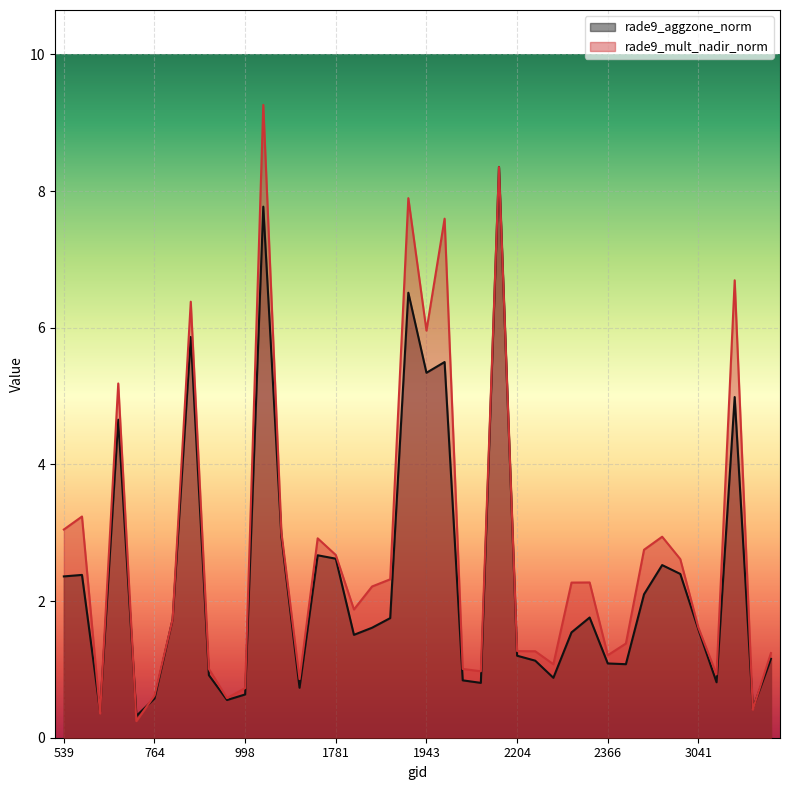

What is the difference between the maximum and minimum values in the rade9_aggzone_norm series?

8.0